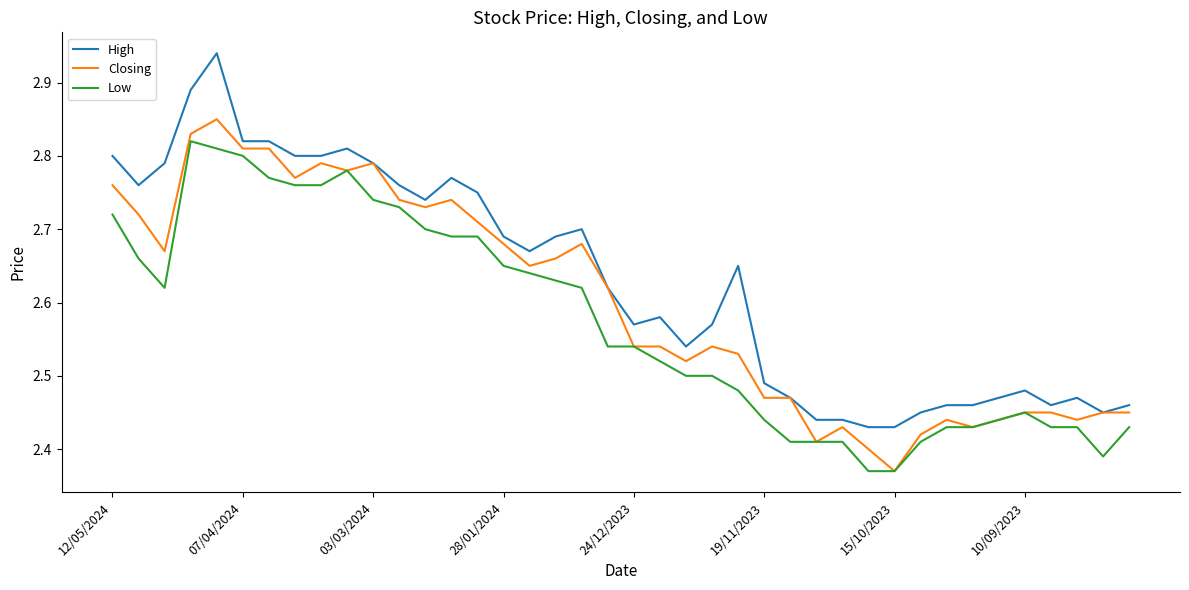

List the series in order of their peak value, lowest first.

Low, Closing, High